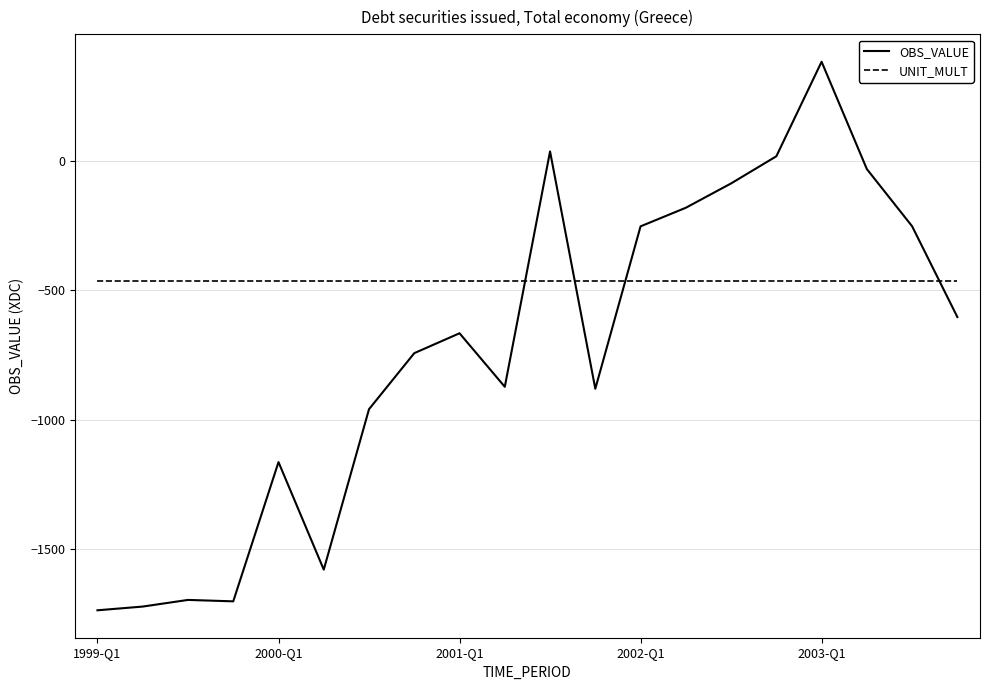

How many intersections are there between UNIT_MULT and OBS_VALUE?

4